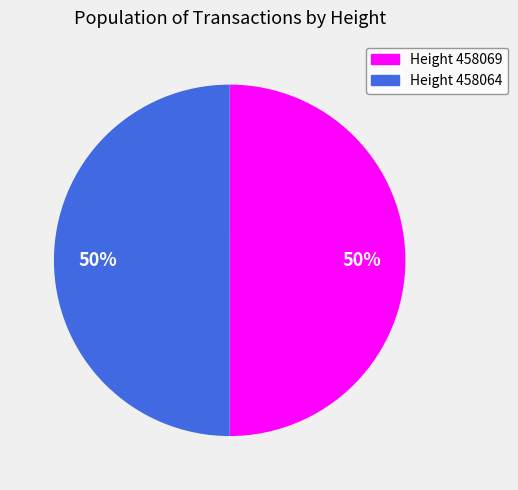

Approximately how many times larger is the value at Height 458069 compared to Height 458064?

1.0